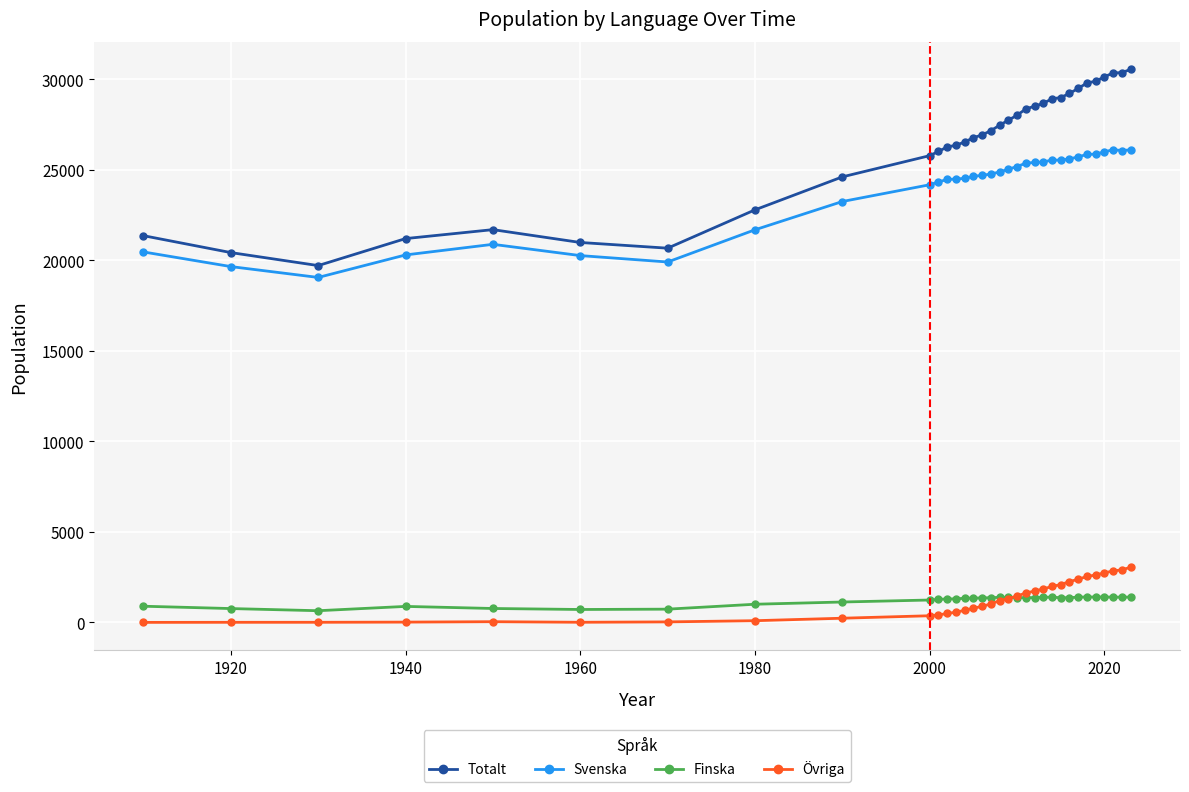

True or false: Finska and Totalt intersect in this chart.

False